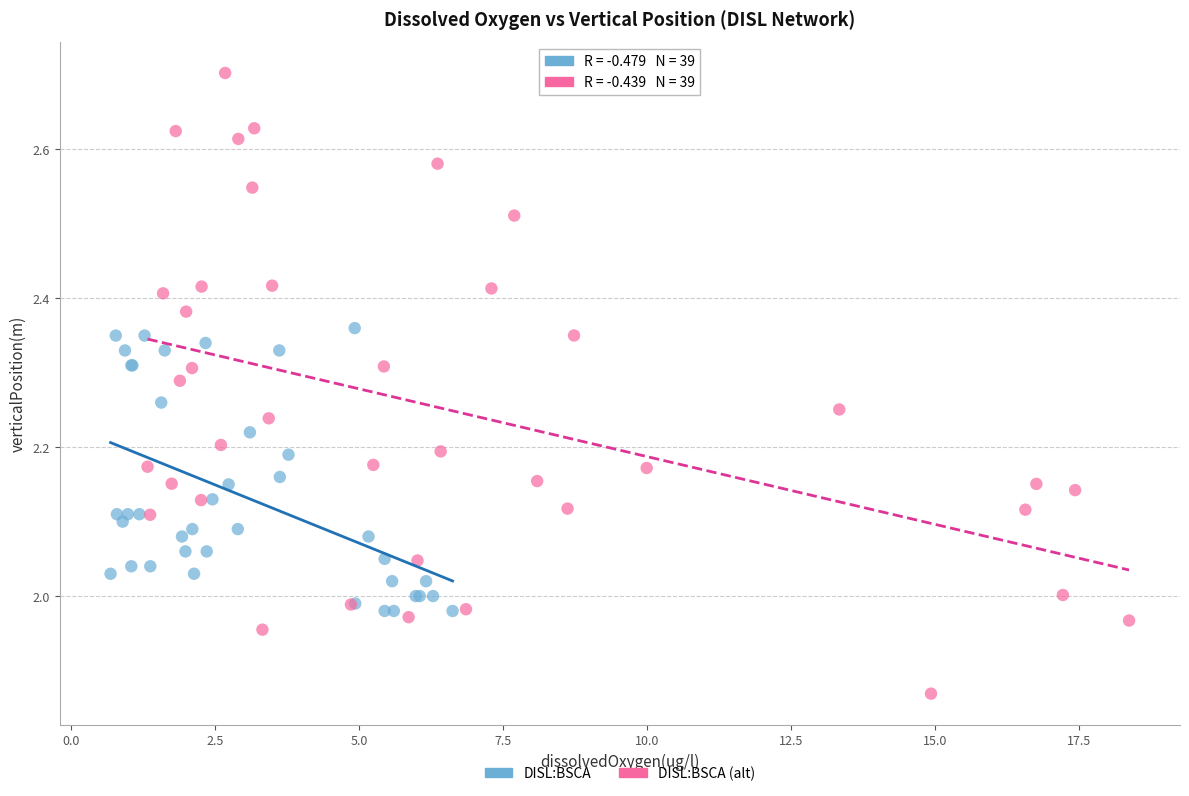

Which series reaches the maximum Y coordinate?

DISL:BSCA (alt)